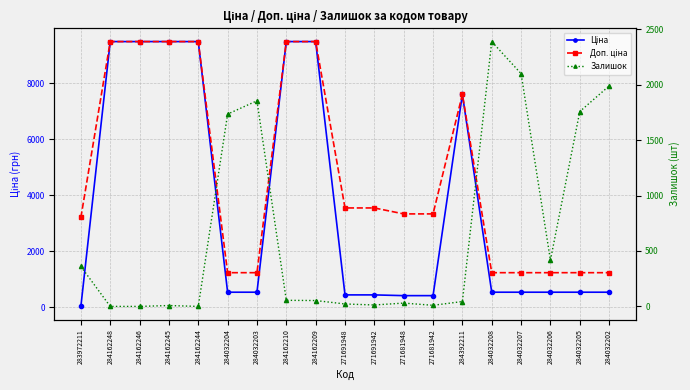

Is the value of Залишок at 284162248 greater than the value of Доп. ціна at 284162210?

No